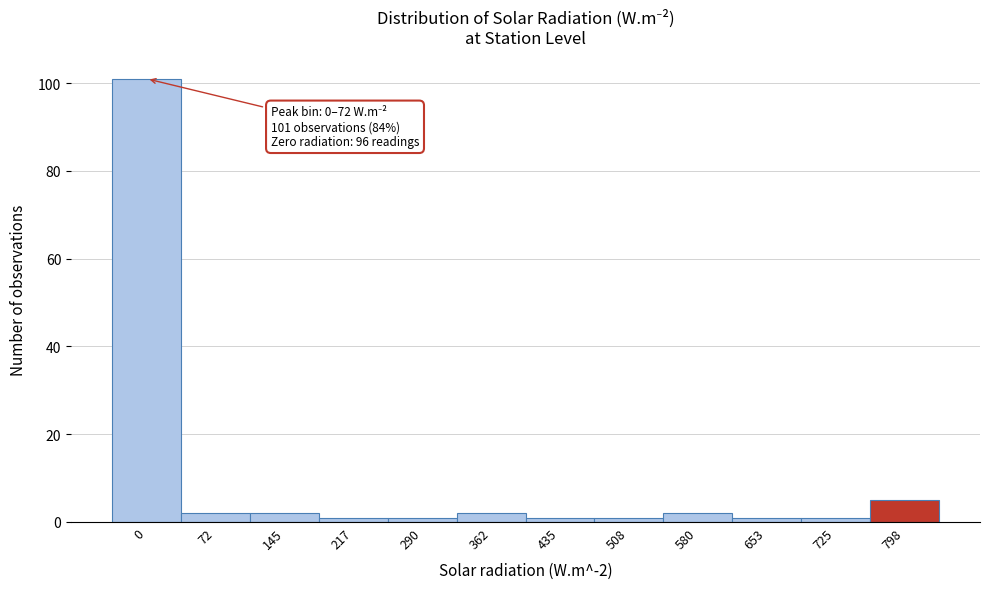

Reading left to right, what are all the values shown in this chart?

101	2	2	1	1	2	1	1	2	1	1	5